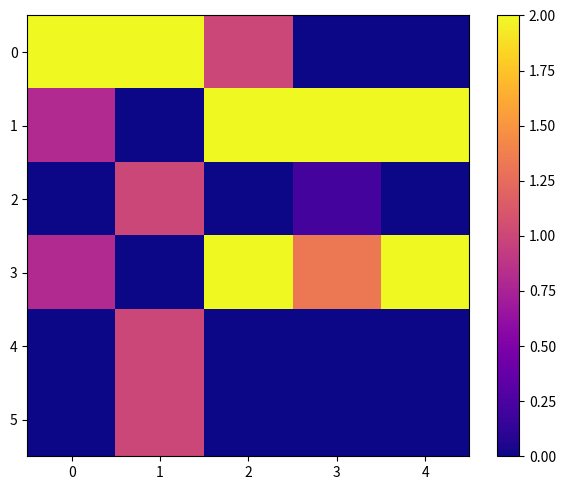

What is the total value across all series at 1?

5.0